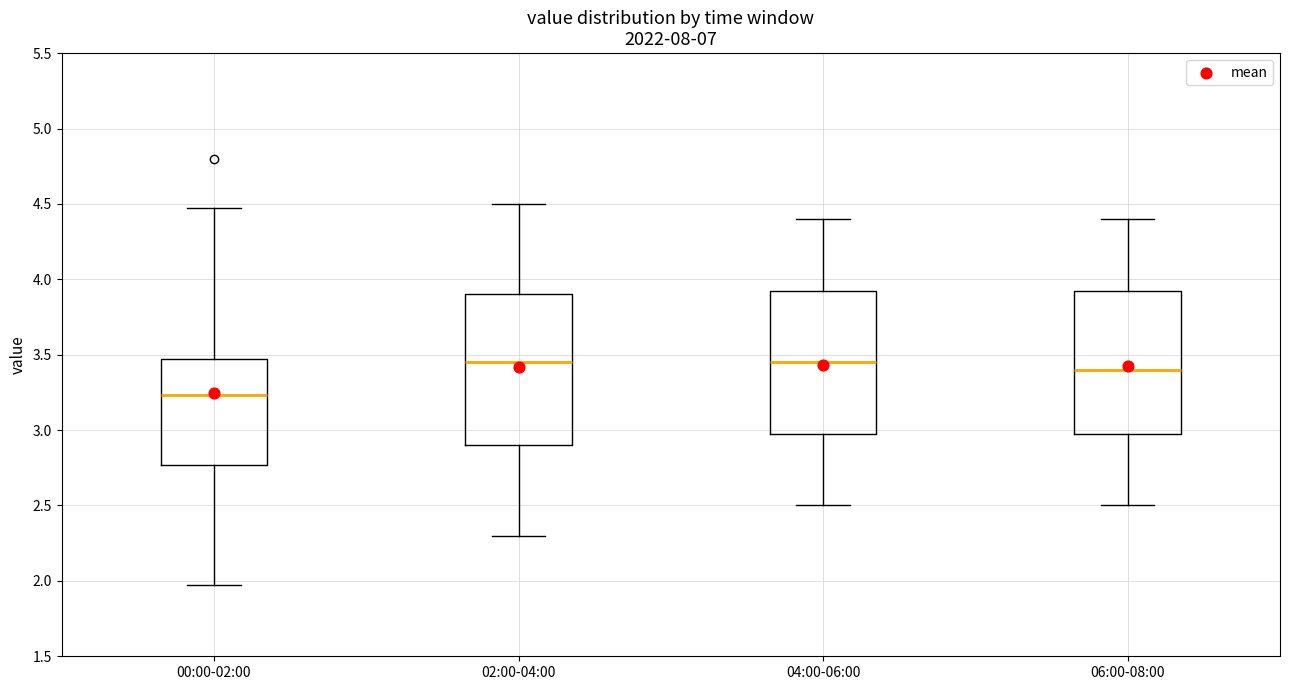

Where does the median line of the box for 04:00-06:00 sit on the y-axis? The values are not printed on the chart, so give them approximately, as read against the axis.

3.45